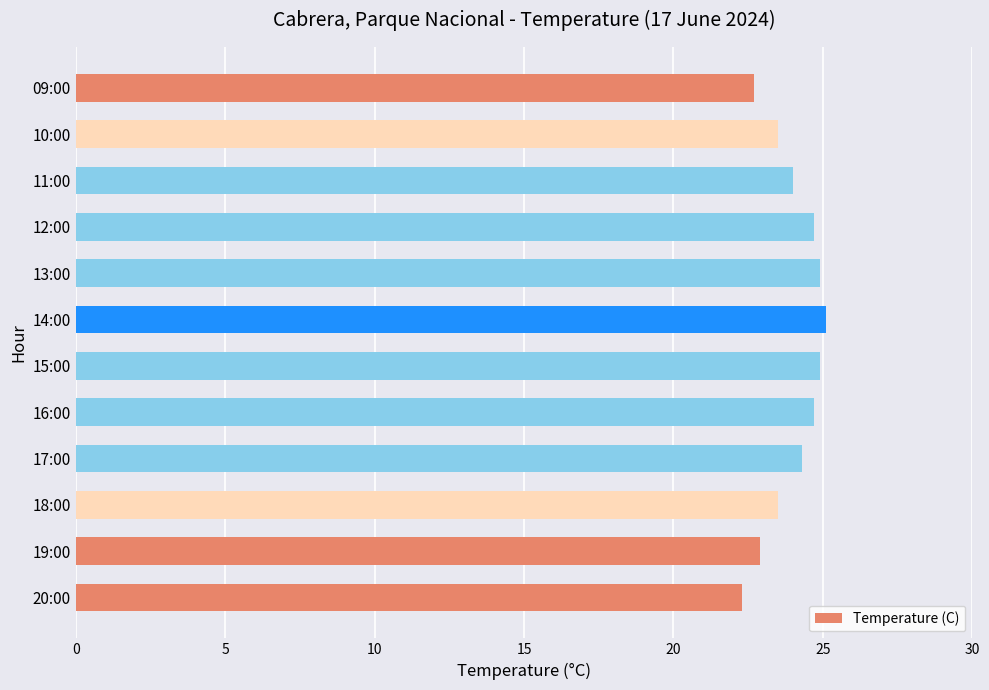

True or false: the data shows 23.5 at 10:00.

True